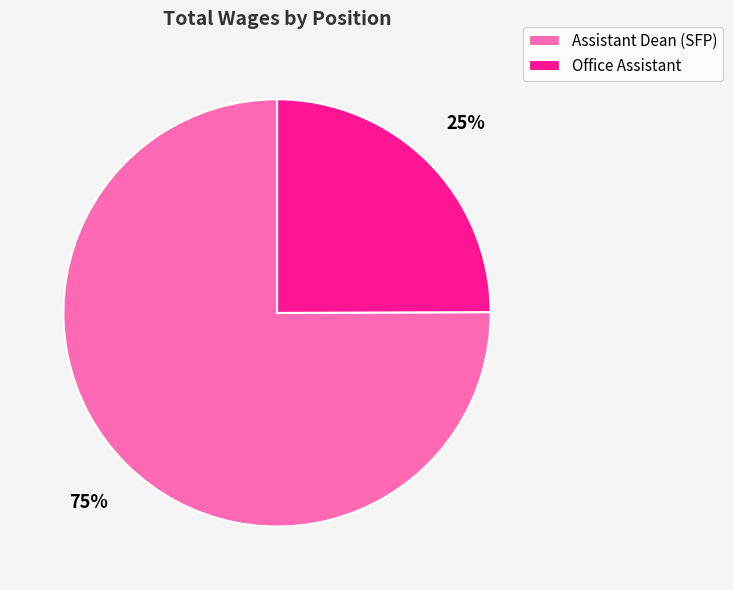

Combined, do Office Assistant and Assistant Dean (SFP) account for over 50%?

Yes